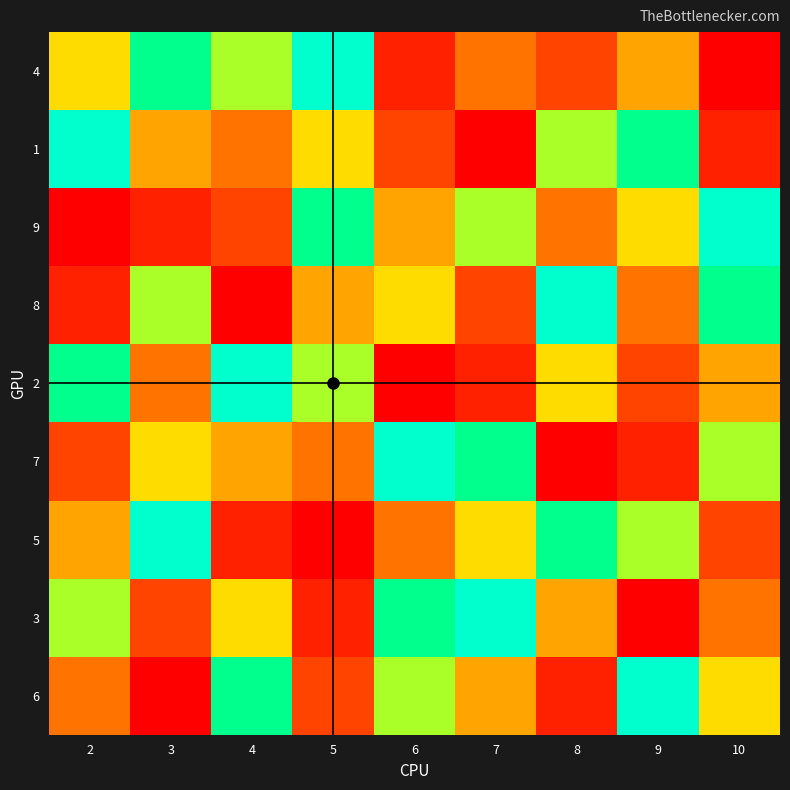

Reading left to right, transcribe all the data shown in this chart.

4: 2=4	3=2	4=3	5=1	6=8	7=6	8=7	9=5	10=9
1: 2=1	3=5	4=6	5=4	6=7	7=9	8=3	9=2	10=8
9: 2=9	3=8	4=7	5=2	6=5	7=3	8=6	9=4	10=1
8: 2=8	3=3	4=9	5=5	6=4	7=7	8=1	9=6	10=2
2: 2=2	3=6	4=1	5=3	6=9	7=8	8=4	9=7	10=5
7: 2=7	3=4	4=5	5=6	6=1	7=2	8=9	9=8	10=3
5: 2=5	3=1	4=8	5=9	6=6	7=4	8=2	9=3	10=7
3: 2=3	3=7	4=4	5=8	6=2	7=1	8=5	9=9	10=6
6: 2=6	3=9	4=2	5=7	6=3	7=5	8=8	9=1	10=4